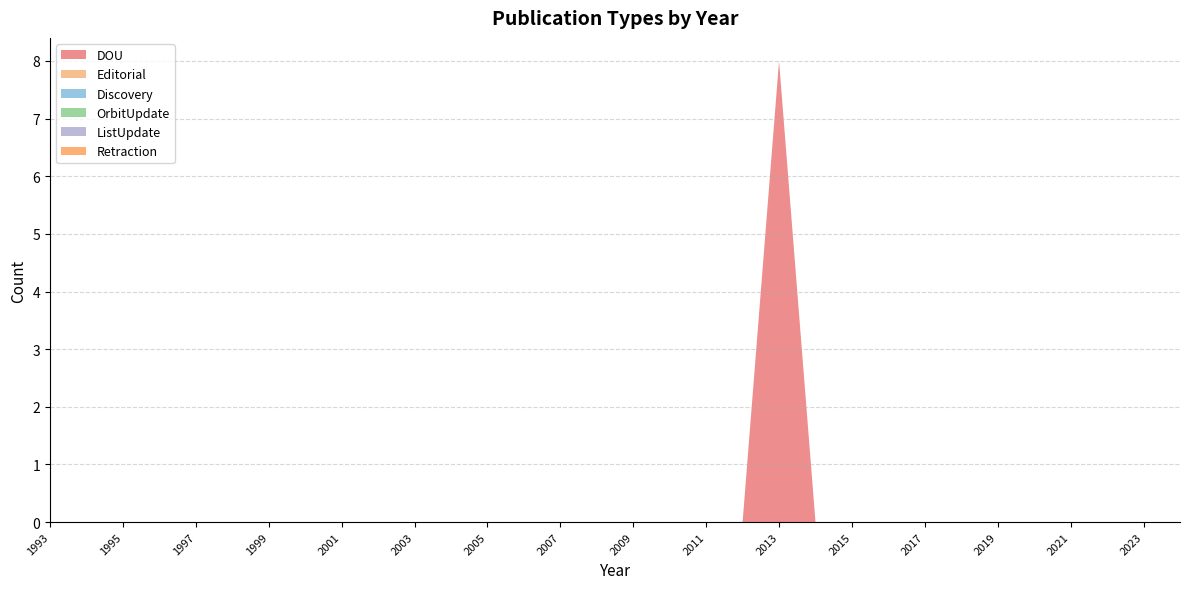

Reading left to right, extract all data points from this chart.

DOU: 0	0	0	0	0	0	0	0	0	0	0	0	0	0	0	0	0	0	0	0	8	0	0	0	0	0	0	0	0	0	0	0
Editorial: 0	0	0	0	0	0	0	0	0	0	0	0	0	0	0	0	0	0	0	0	0	0	0	0	0	0	0	0	0	0	0	0
Discovery: 0	0	0	0	0	0	0	0	0	0	0	0	0	0	0	0	0	0	0	0	0	0	0	0	0	0	0	0	0	0	0	0
OrbitUpdate: 0	0	0	0	0	0	0	0	0	0	0	0	0	0	0	0	0	0	0	0	0	0	0	0	0	0	0	0	0	0	0	0
ListUpdate: 0	0	0	0	0	0	0	0	0	0	0	0	0	0	0	0	0	0	0	0	0	0	0	0	0	0	0	0	0	0	0	0
Retraction: 0	0	0	0	0	0	0	0	0	0	0	0	0	0	0	0	0	0	0	0	0	0	0	0	0	0	0	0	0	0	0	0